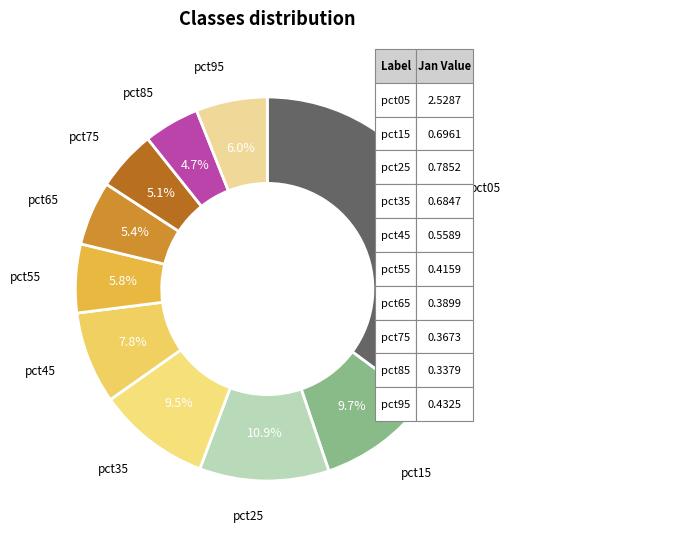

What is the largest slice in the pie chart?

pct05